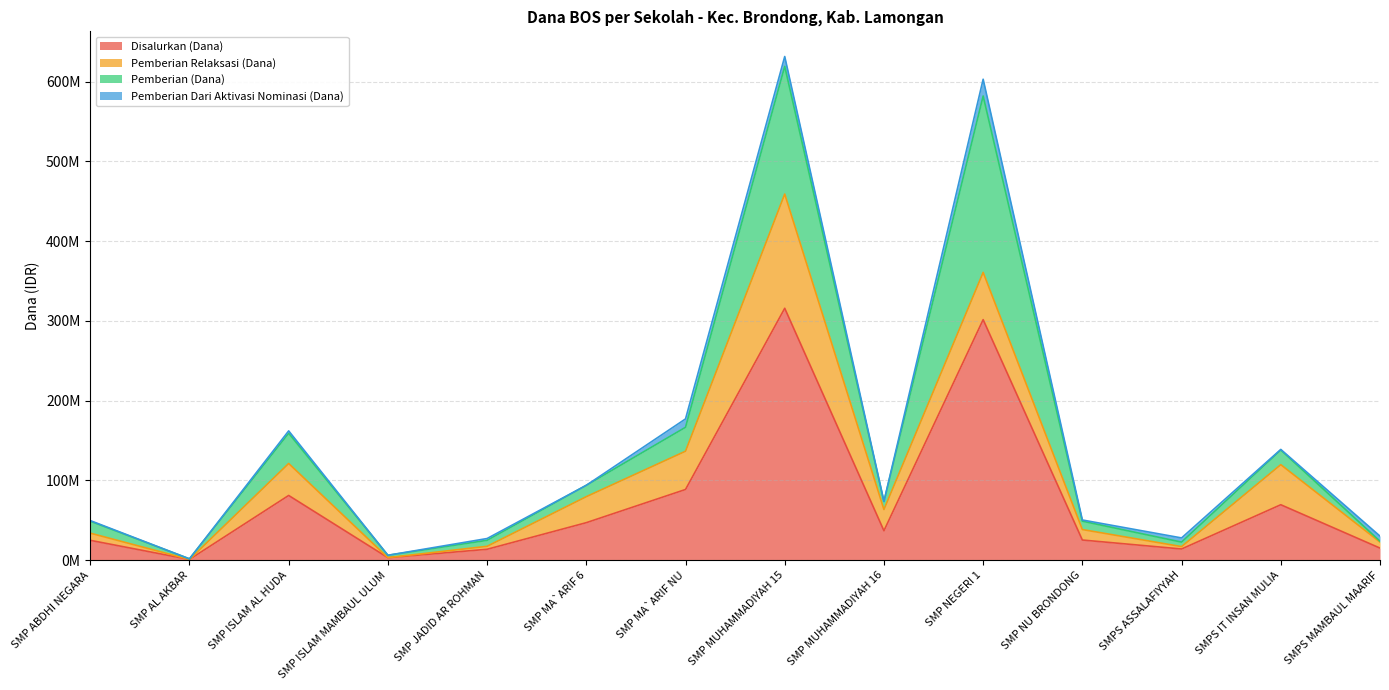

How many series are shown in this chart?

4